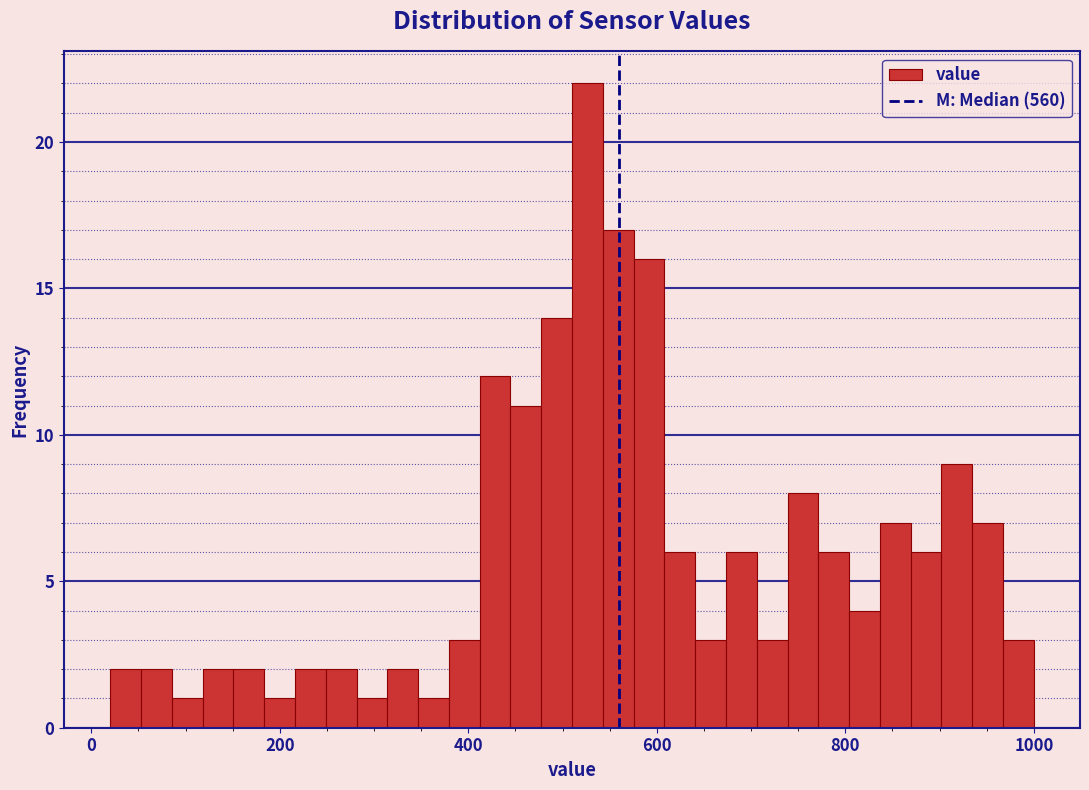

Around what value on the x-axis is the tallest bar? Give the approximate position of its centre, as read against the axis.

520